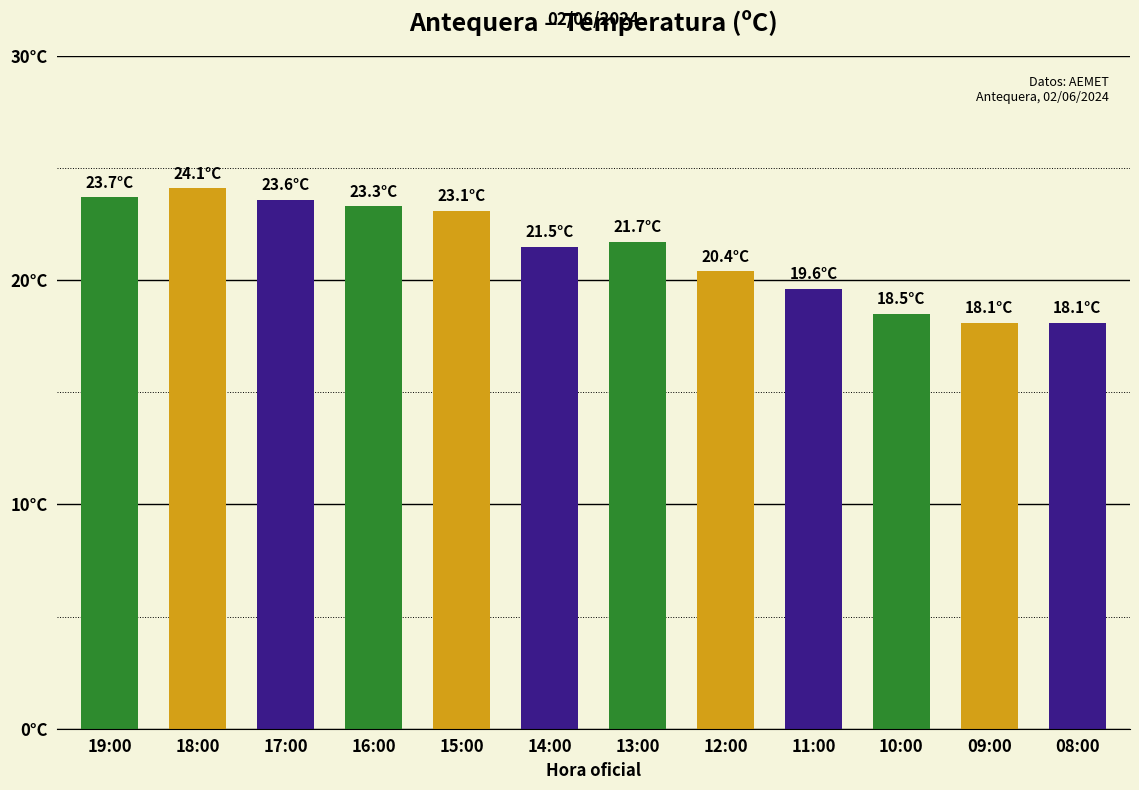

What is the maximum value shown in the chart?

24.1